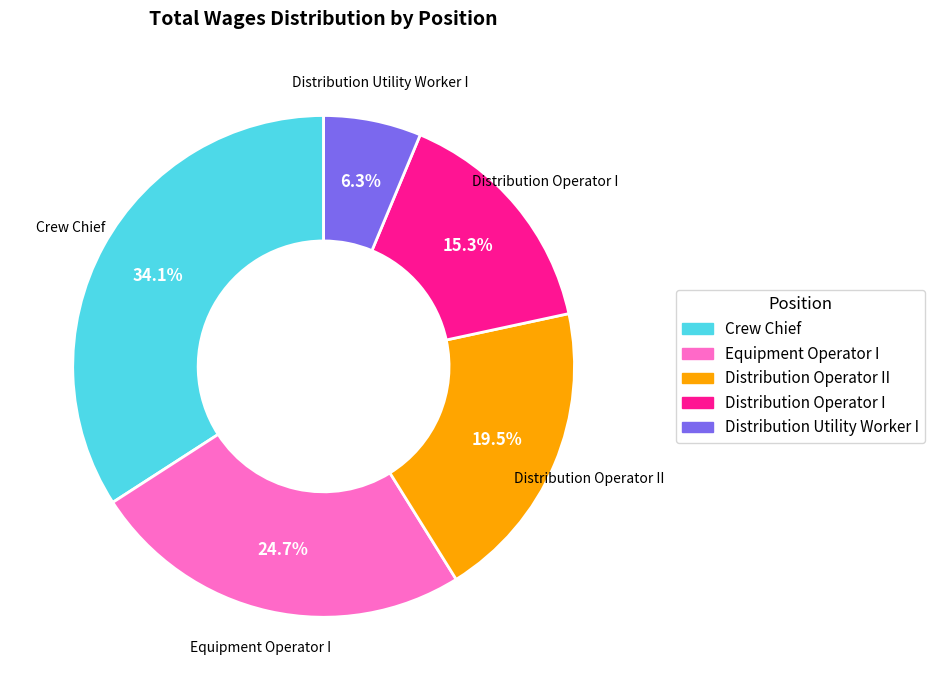

Approximately how many times larger is the value at Distribution Utility Worker I compared to Distribution Operator II?

0.3